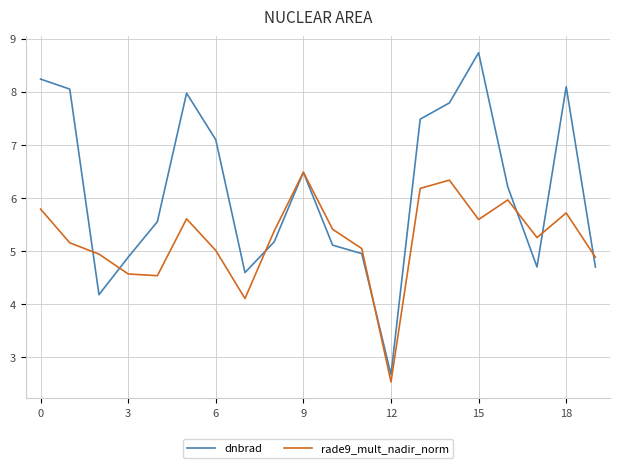

Which series has the largest total across all categories?

dnbrad